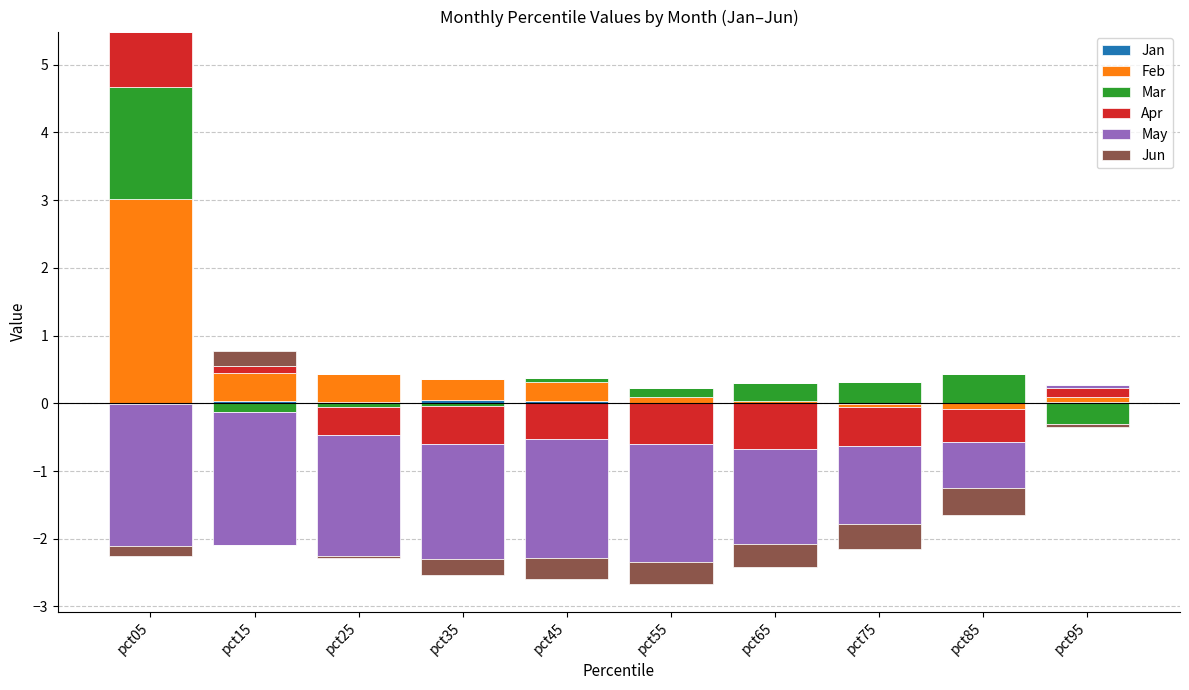

How many positive values does the Apr series have?

3